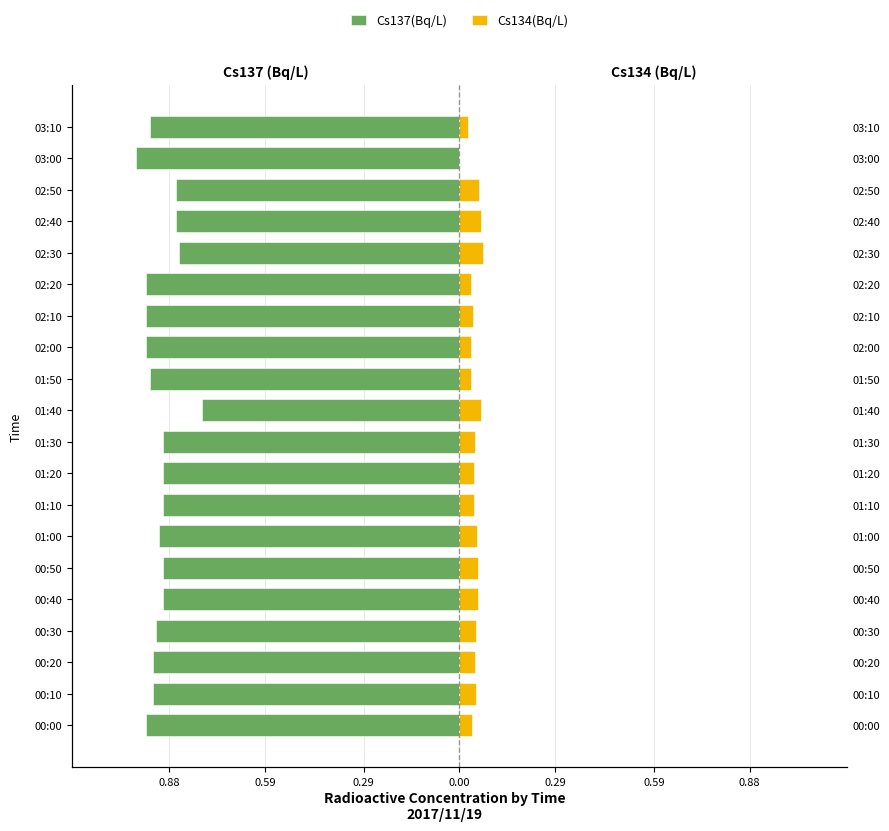

The Cs137(Bq/L) series shows -0.9 at 00:10. True or false?

True